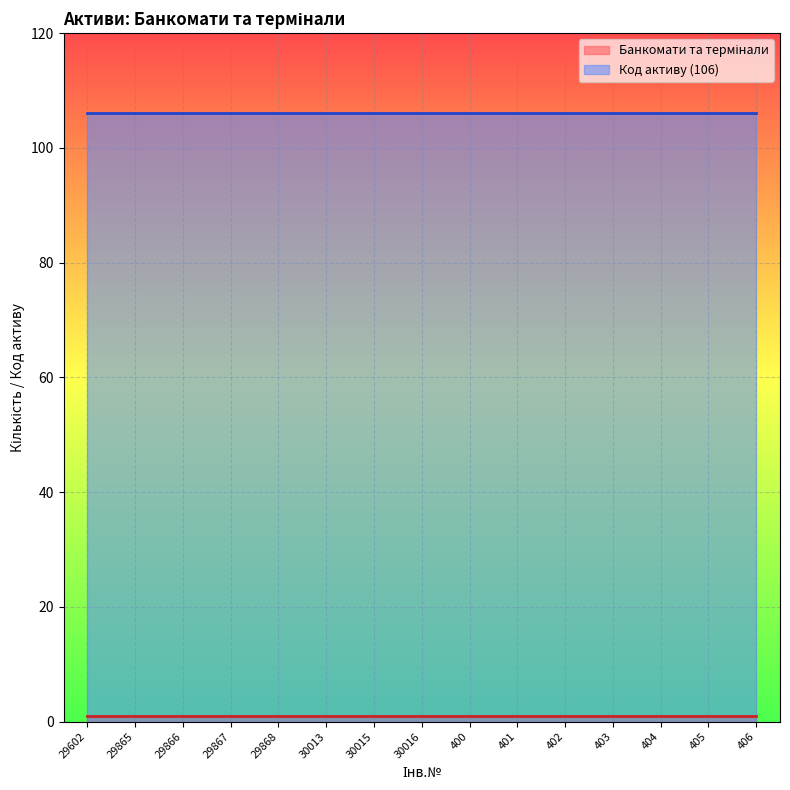

Reading left to right, extract all data points from this chart.

Банкомати та термінали: 1	1	1	1	1	1	1	1	1	1	1	1	1	1	1
Код активу (106): 106	106	106	106	106	106	106	106	106	106	106	106	106	106	106